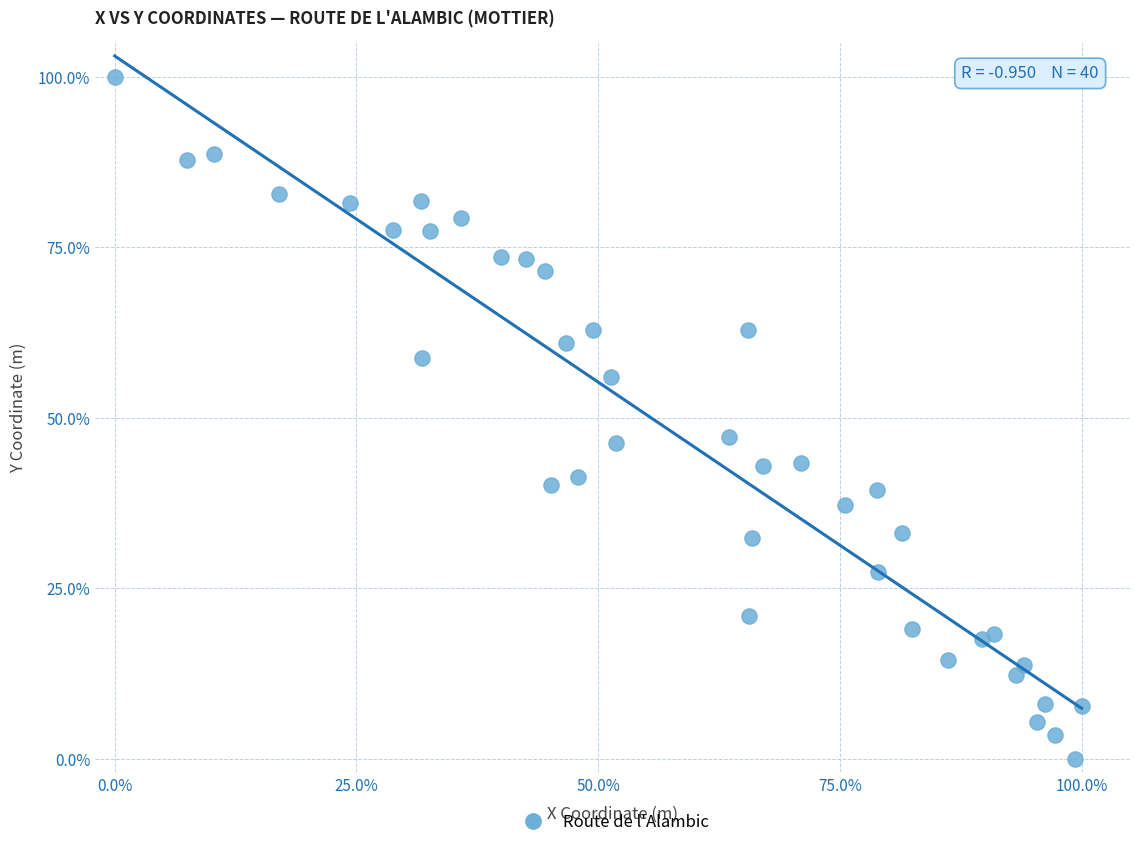

What is the range of X values (max minus min)?

100.0